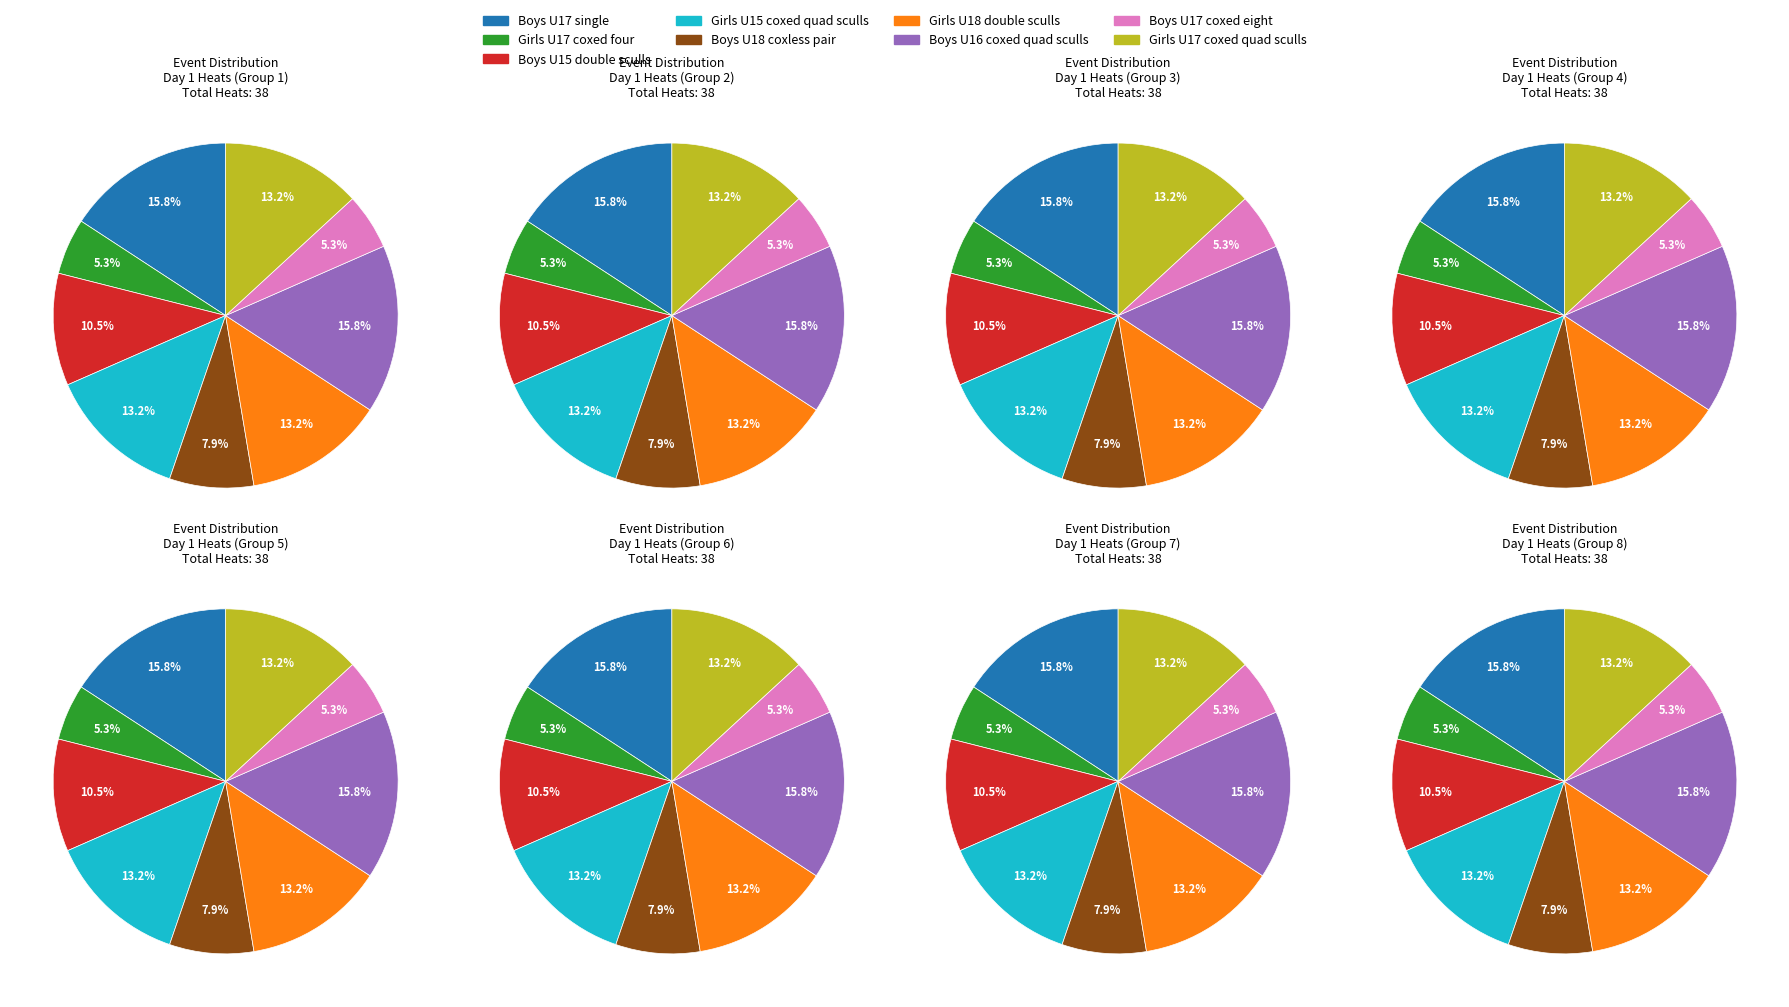

Is the sum of Boys U16 coxed quad sculls and Boys U15 double sculls greater than half?

No